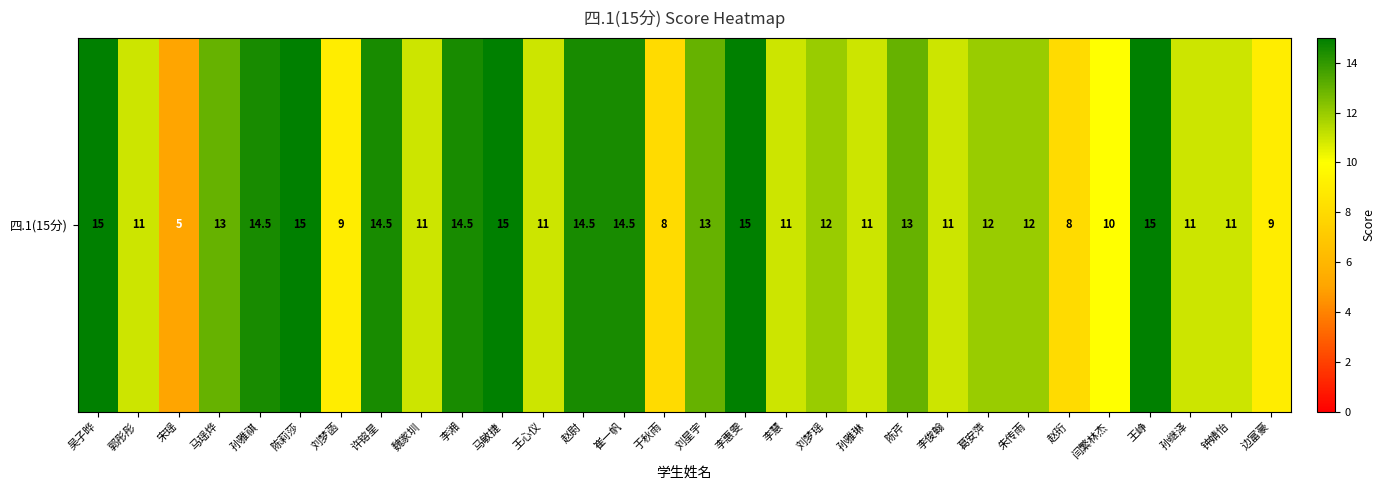

At which label is the value closest to 10?

闫繁林杰